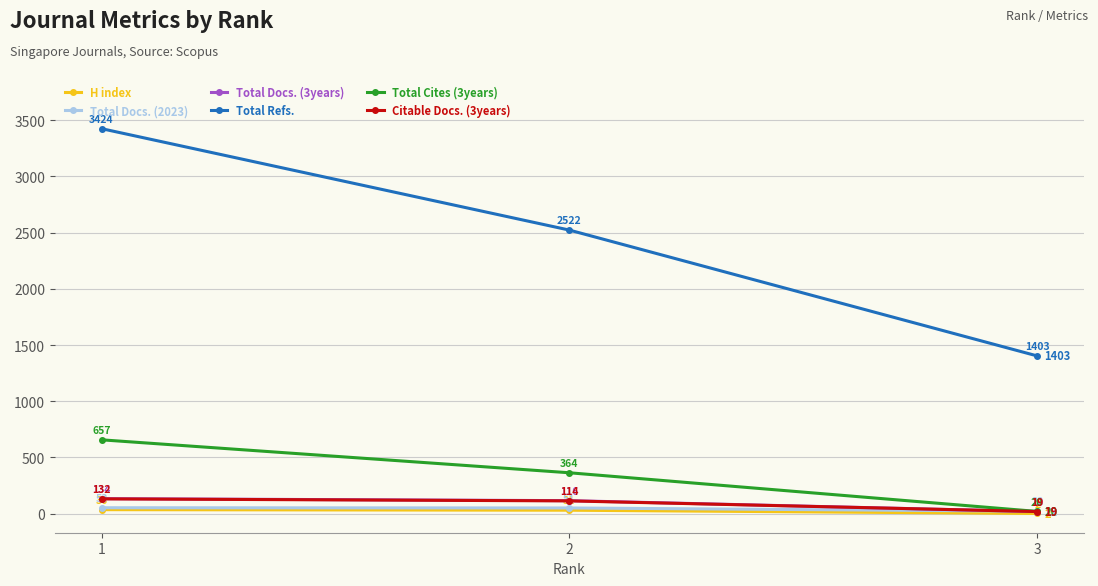

Reading left to right, what are all the values shown in this chart?

H index: 36	31	2
Total Docs. (2023): 53	51	22
Total Docs. (3years): 134	116	19
Total Refs.: 3424	2522	1403
Total Cites (3years): 657	364	20
Citable Docs. (3years): 132	114	19